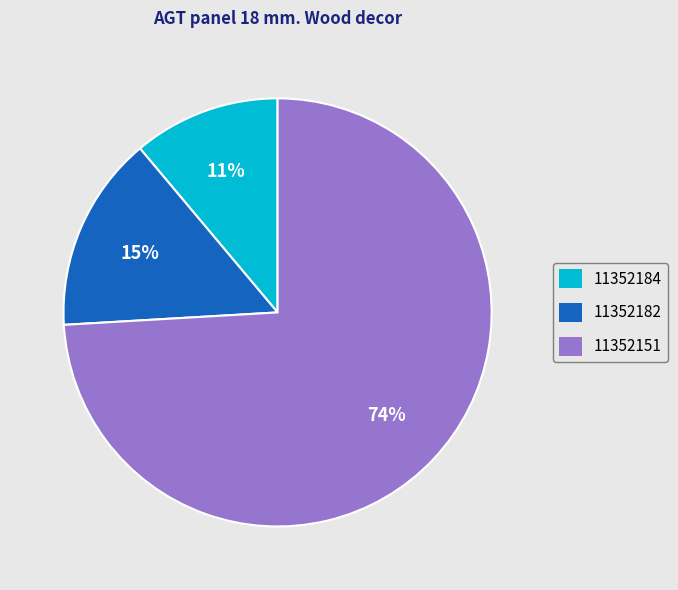

Do 11352184 and 11352182 together represent more than half of the pie?

No